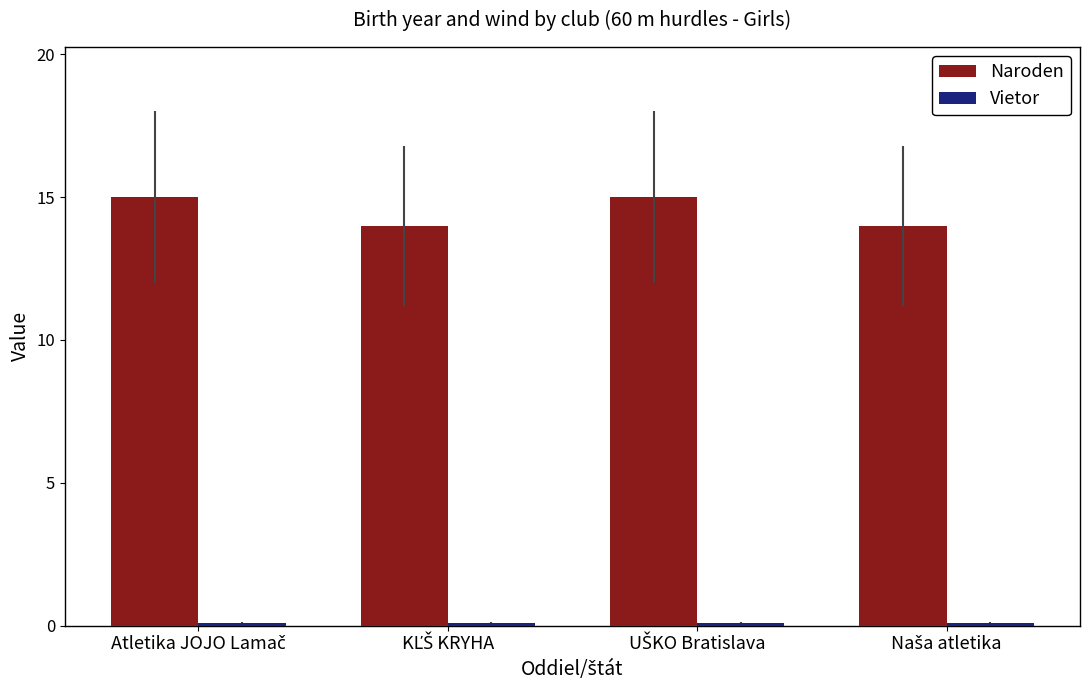

Which series has the largest total across all categories?

Naroden